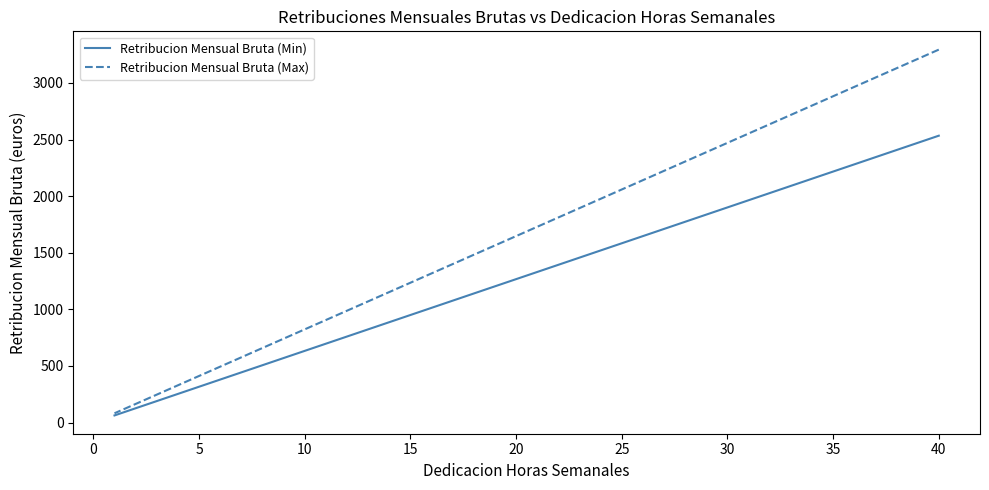

What is the minimum value shown in the chart?

63.3